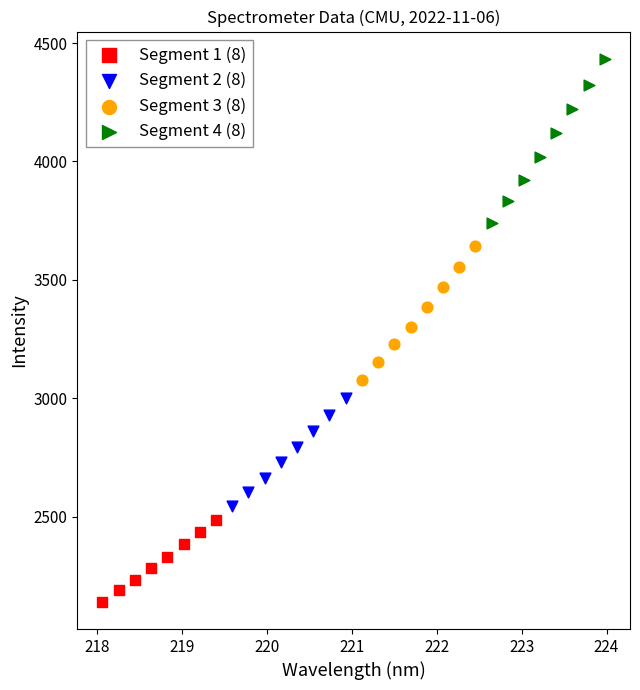

Which series contains the highest Y value?

Segment 4 (8)